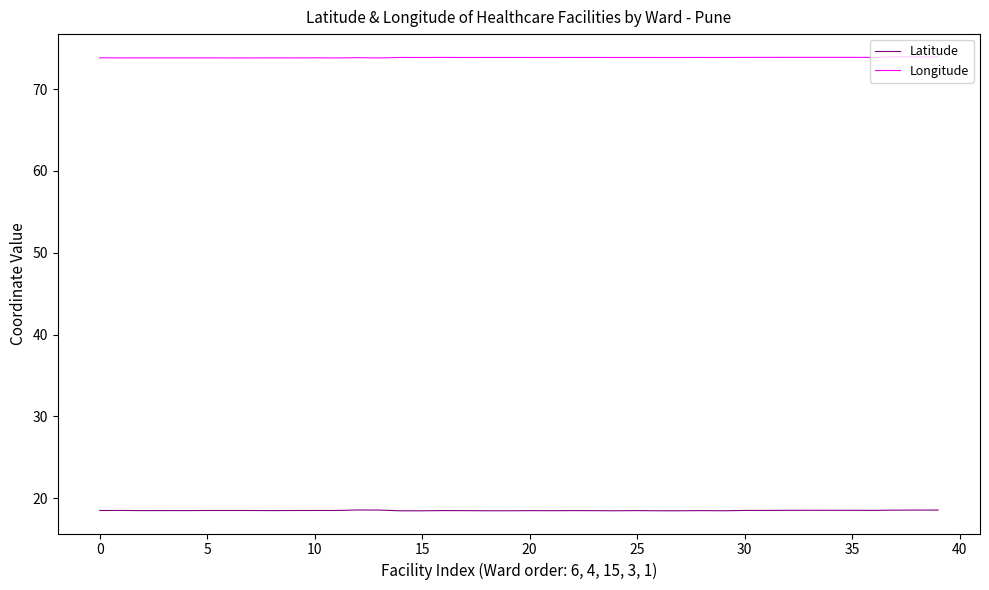

How many lines are shown in the chart?

2